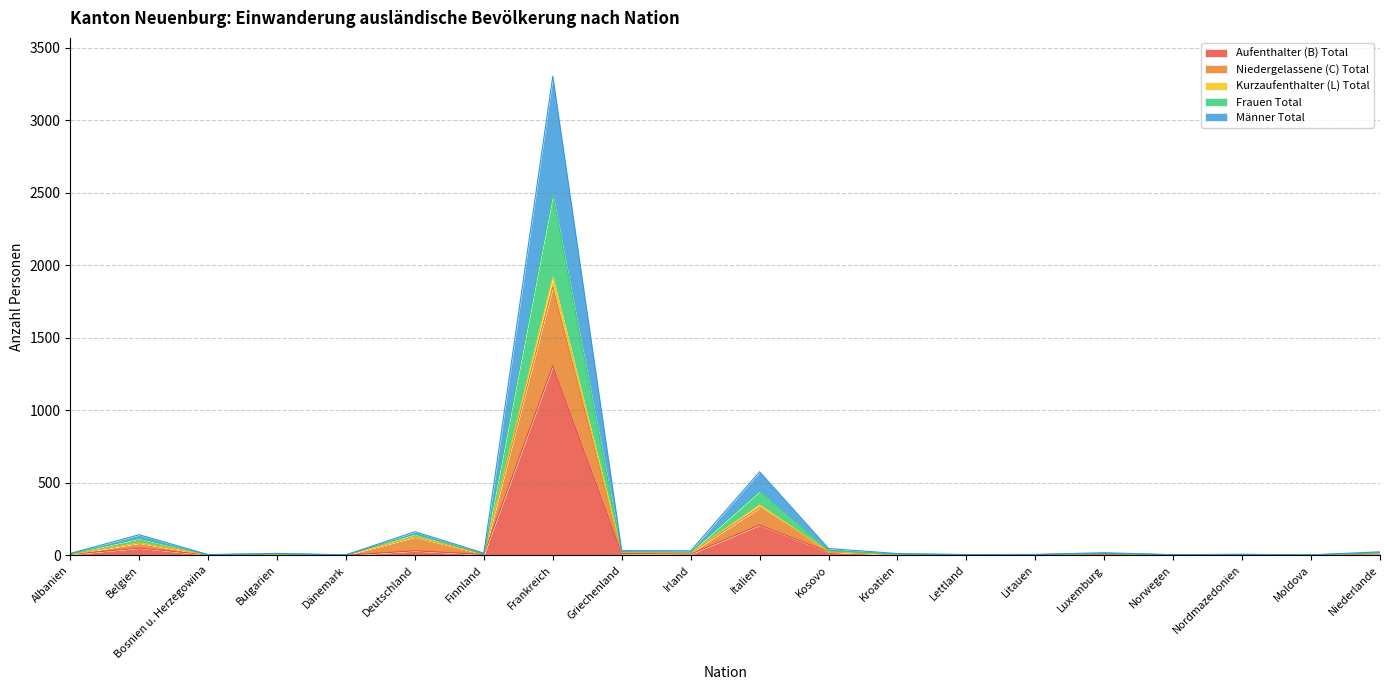

Where does the Männer Total series first go above 8?

Belgien